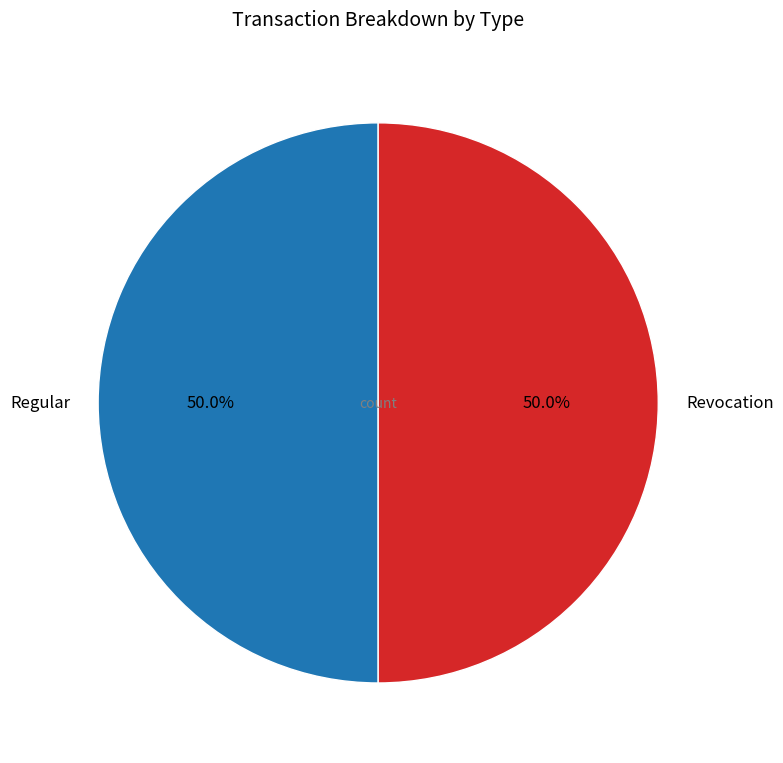

What is the ratio of the value at Regular to the value at Revocation?

1.0